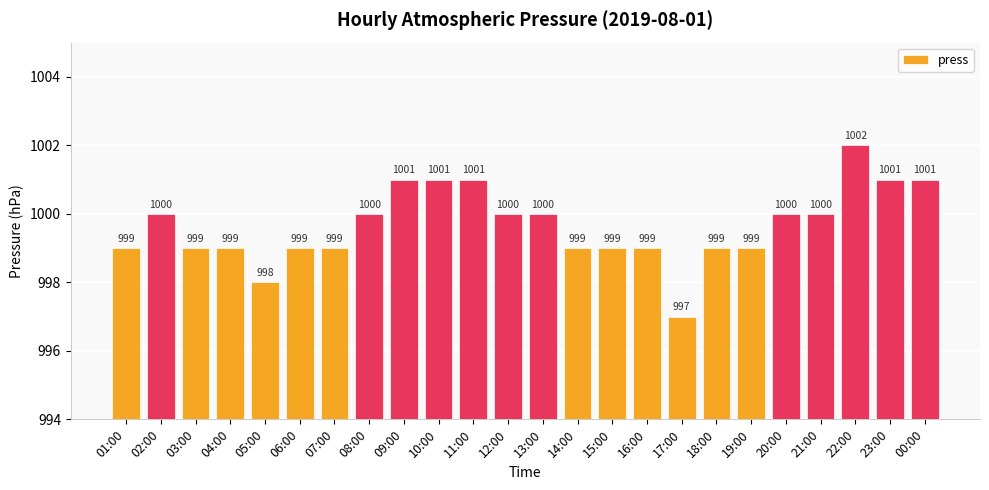

Rank the categories by value from highest to lowest.

22:00, 09:00, 10:00, 11:00, 23:00, 00:00, 02:00, 08:00, 12:00, 13:00, 20:00, 21:00, 01:00, 03:00, 04:00, 06:00, 07:00, 14:00, 15:00, 16:00, 18:00, 19:00, 05:00, 17:00